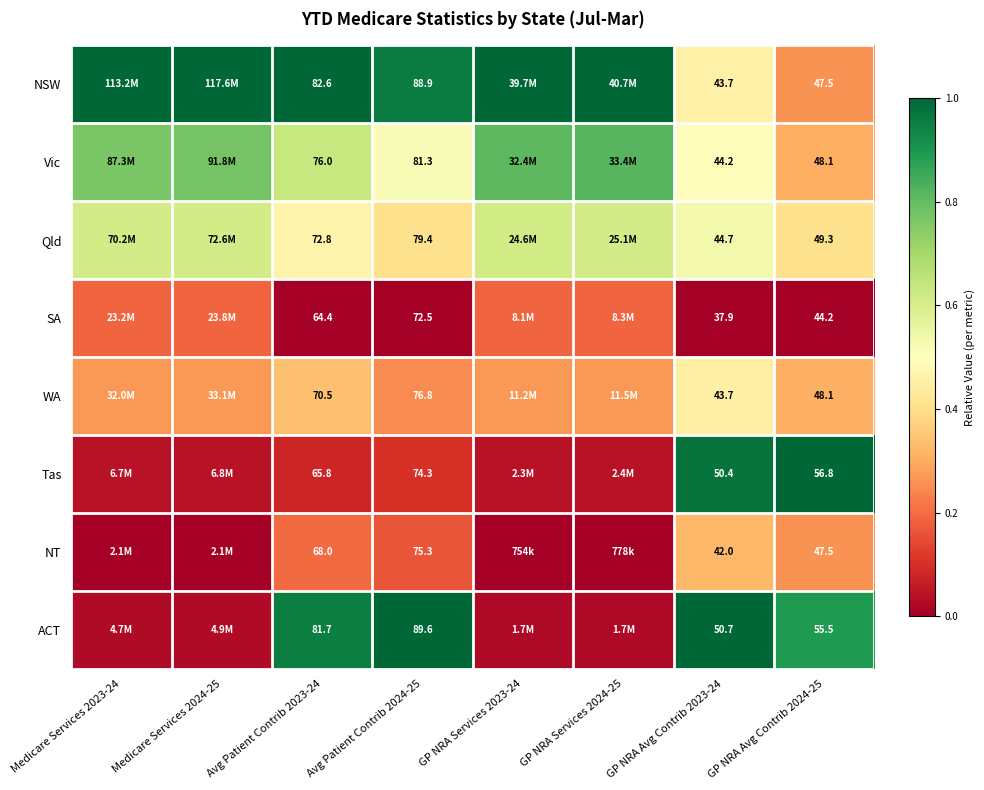

Rank the series at Medicare Services 2024-25 from lowest to highest value.

NT, ACT, Tas, SA, WA, Qld, Vic, NSW